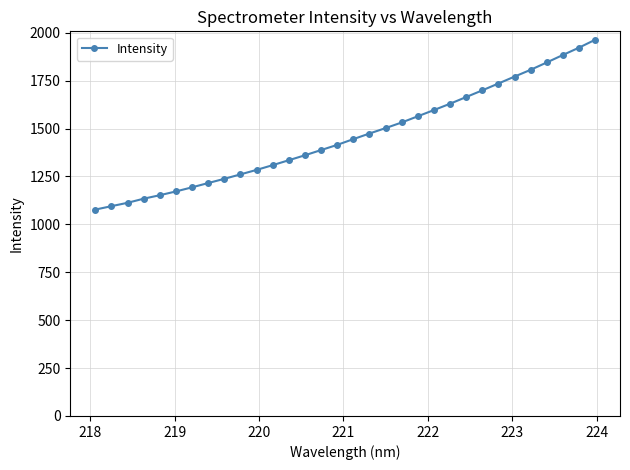

How many distinct data groups are displayed?

1